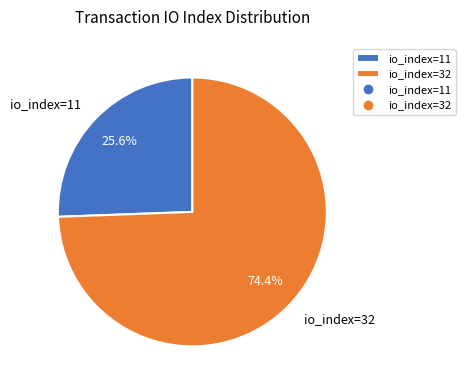

Rank the categories by value from lowest to highest.

io_index=11, io_index=32